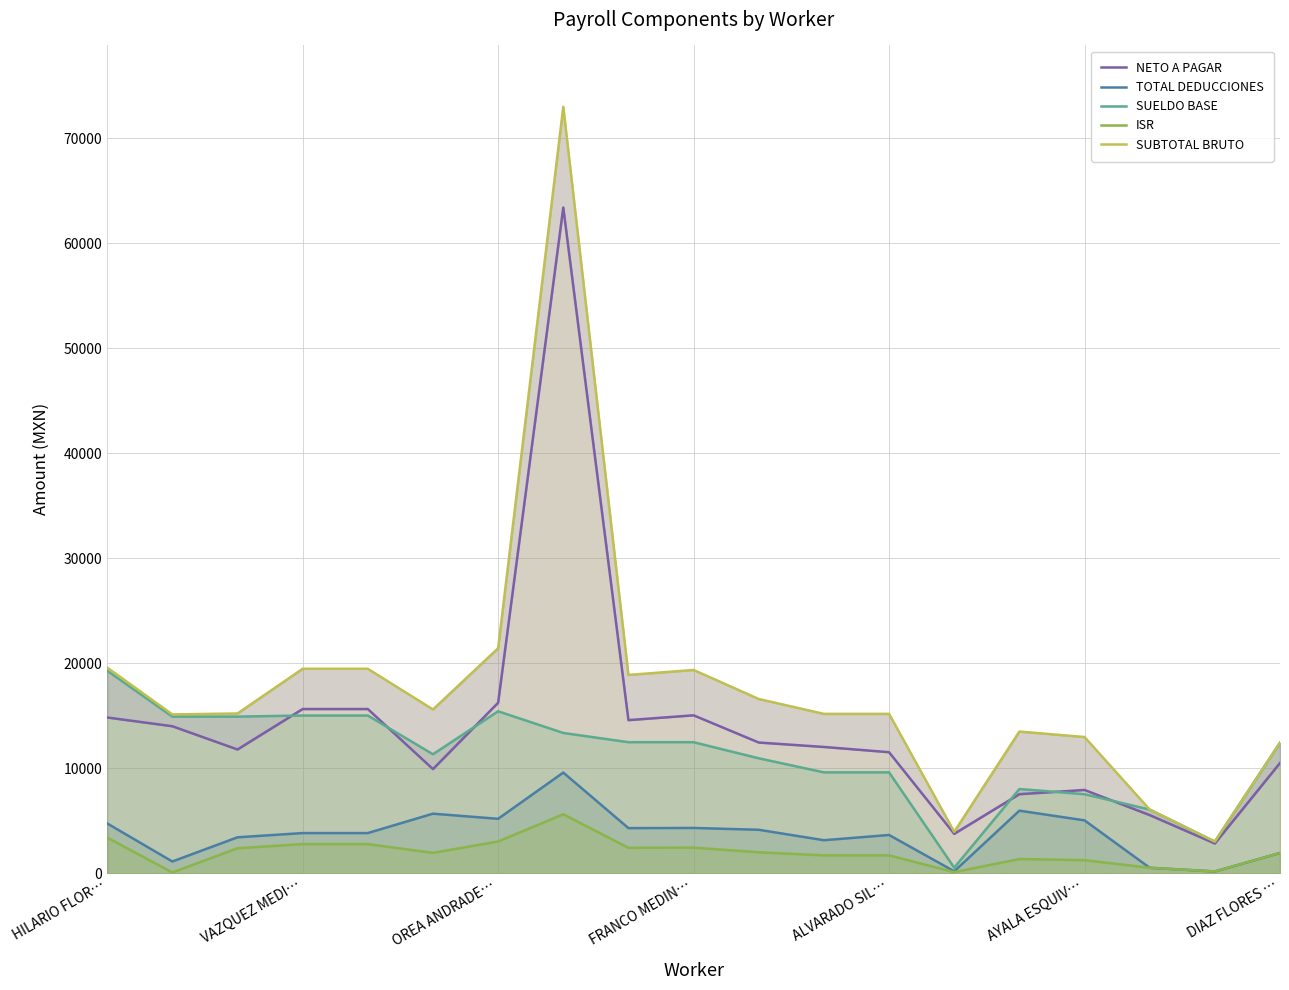

Where does the SUBTOTAL BRUTO series first go above 15217?

HILARIO FLOR…